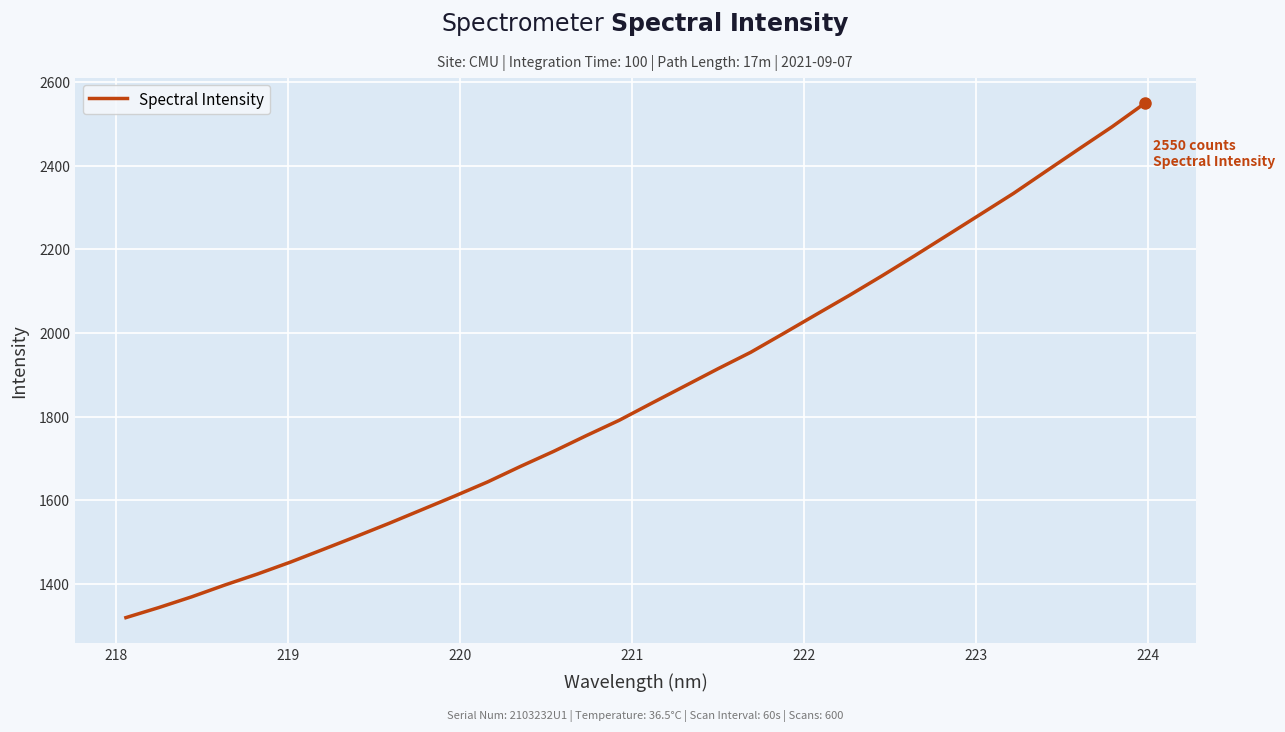

What is the smallest value displayed?

1318.5